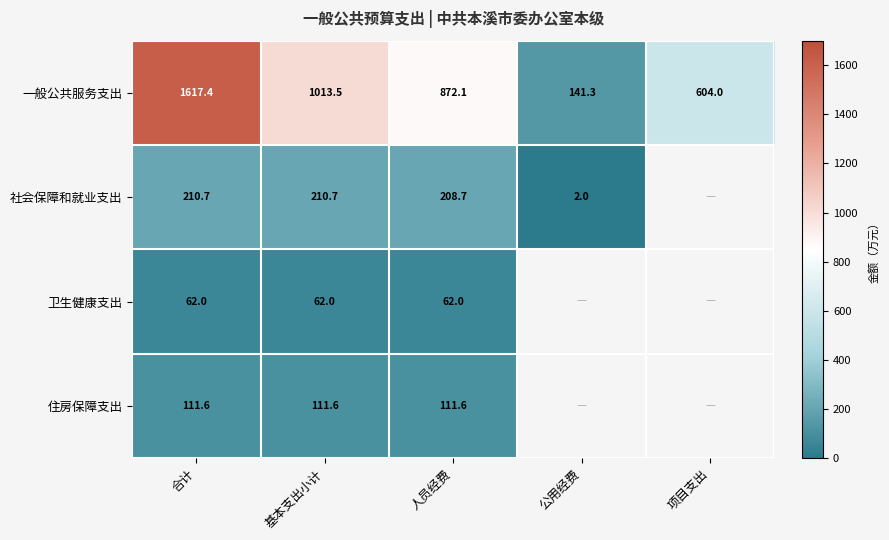

Between 公用经费 and 基本支出小计, which is larger?

基本支出小计